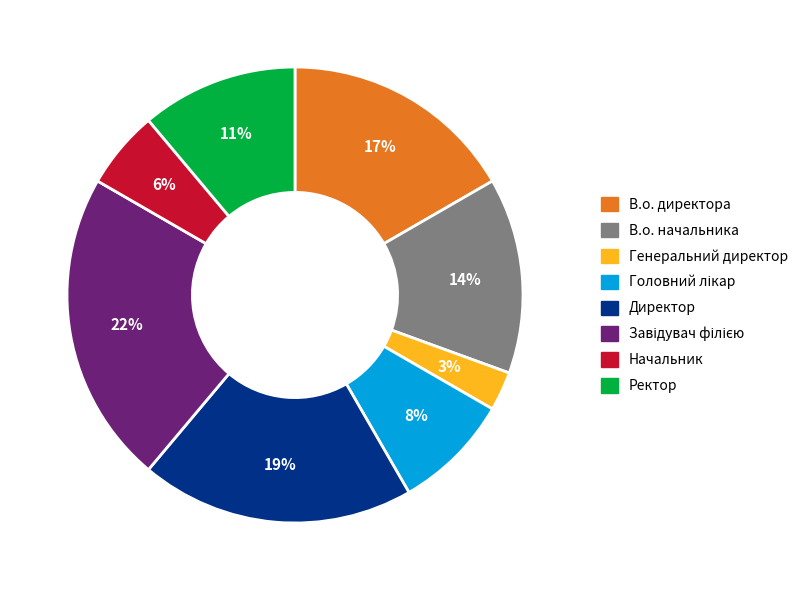

To the nearest percent, what percentage of the pie is В.о. начальника?

14%